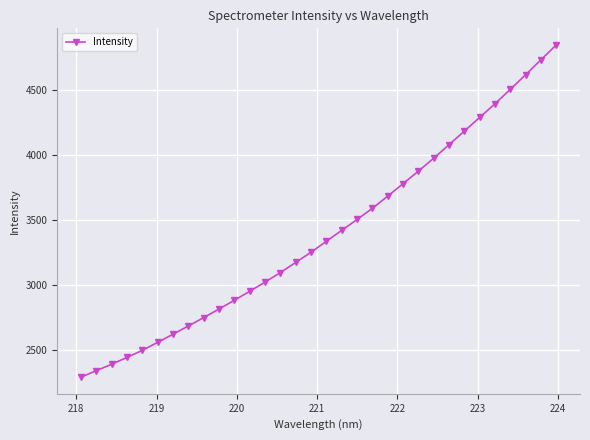

What is the maximum value shown in the chart?

4845.6